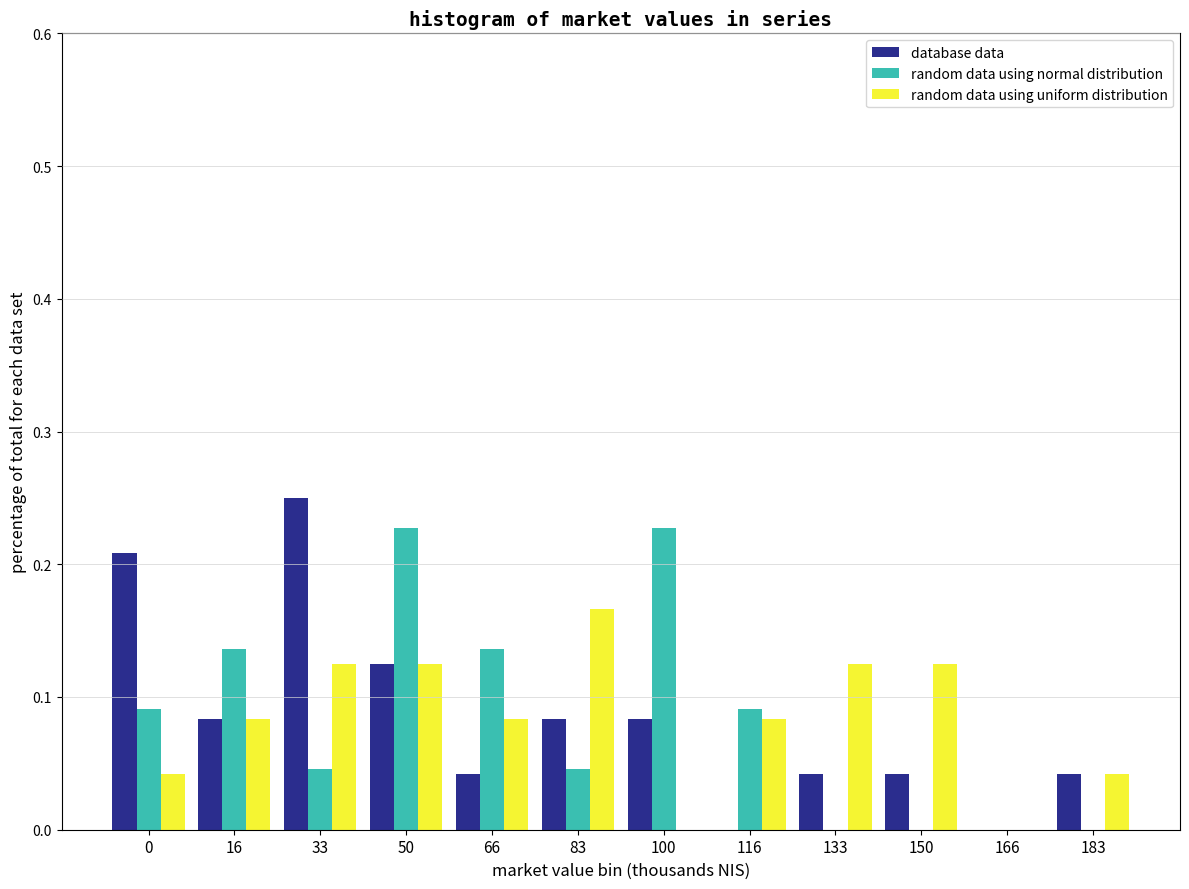

True or false: random data using uniform distribution has a value of 0.0 at 183.

True